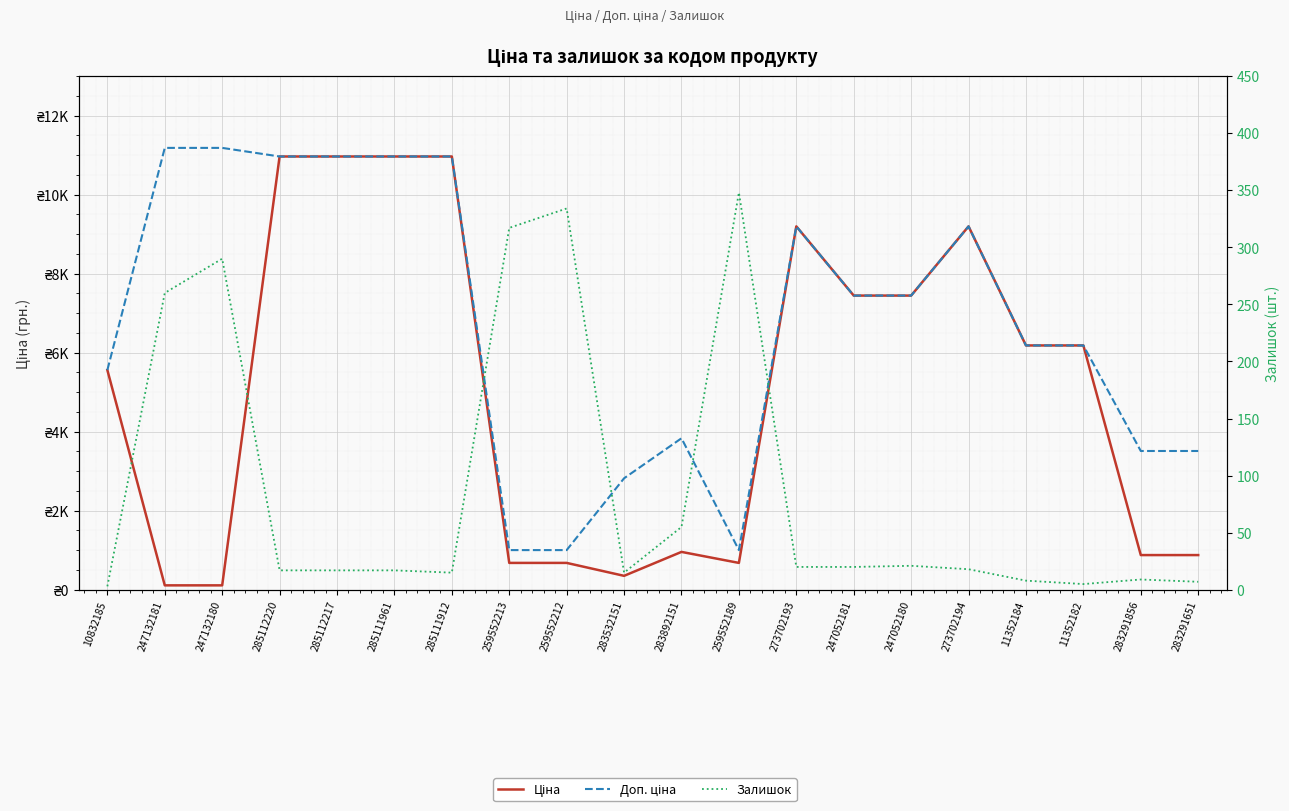

What is the maximum value shown in the chart?

11182.0